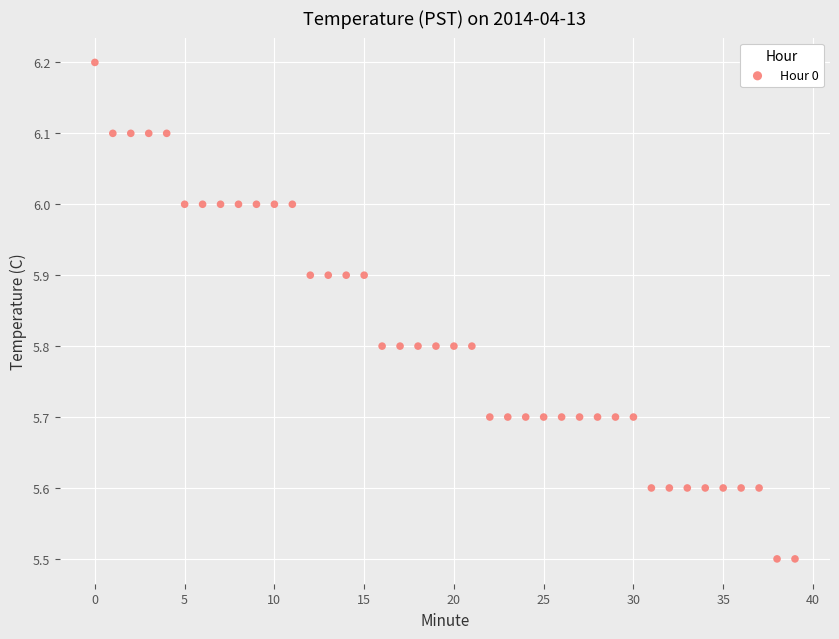

What is the range of Y values (max minus min)?

0.7